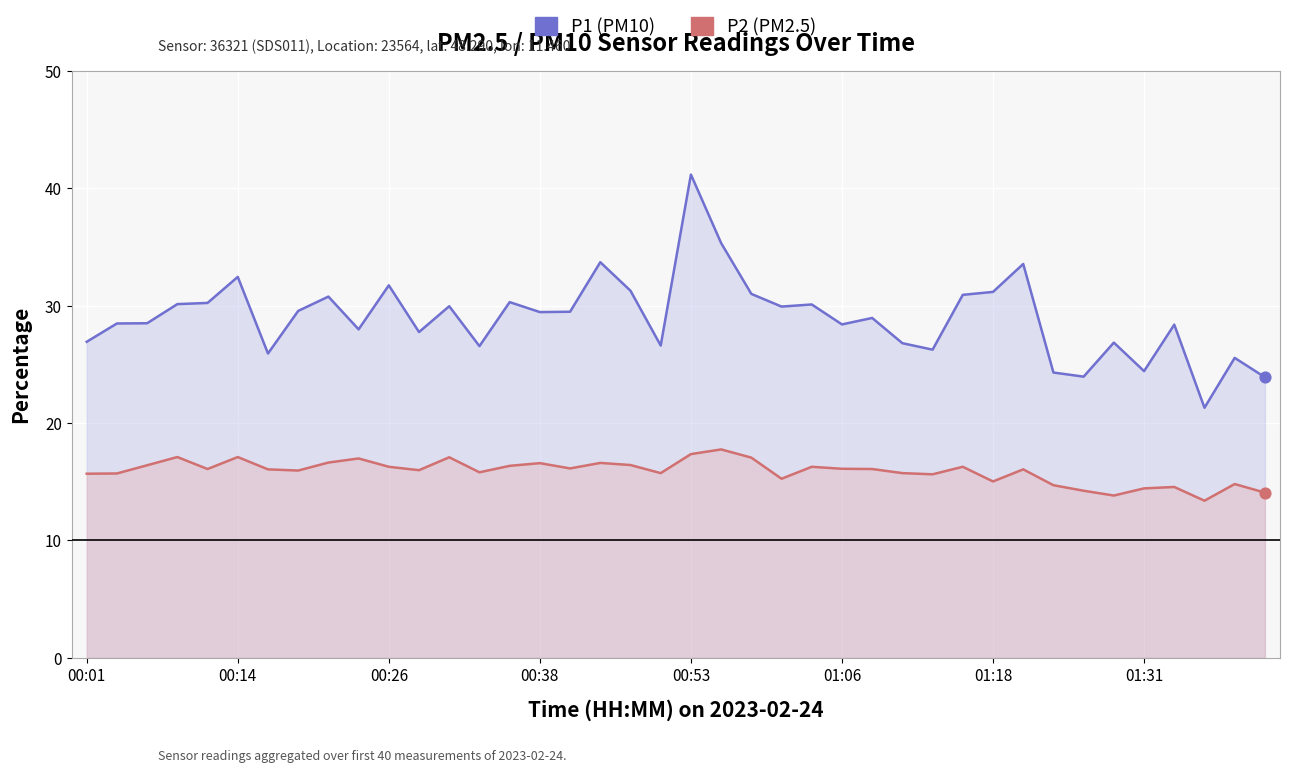

Which series has the largest total across all categories?

P1